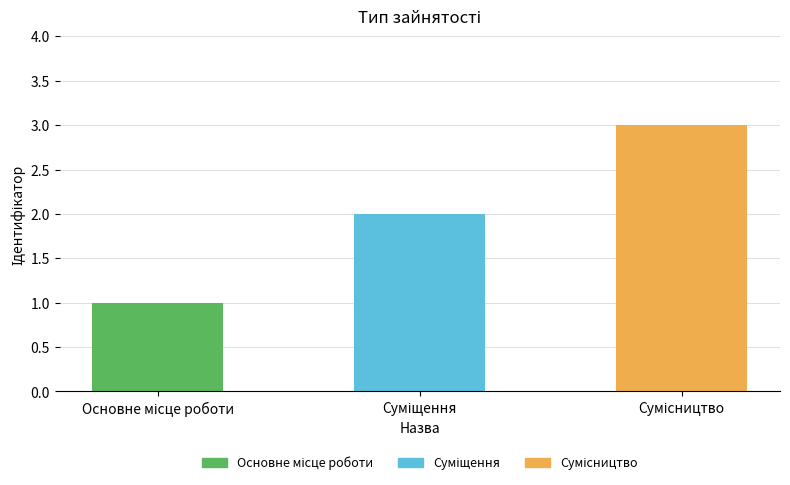

Reading right to left, list all the values displayed in this chart.

Сумісництво=3	Суміщення=2	Основне місце роботи=1